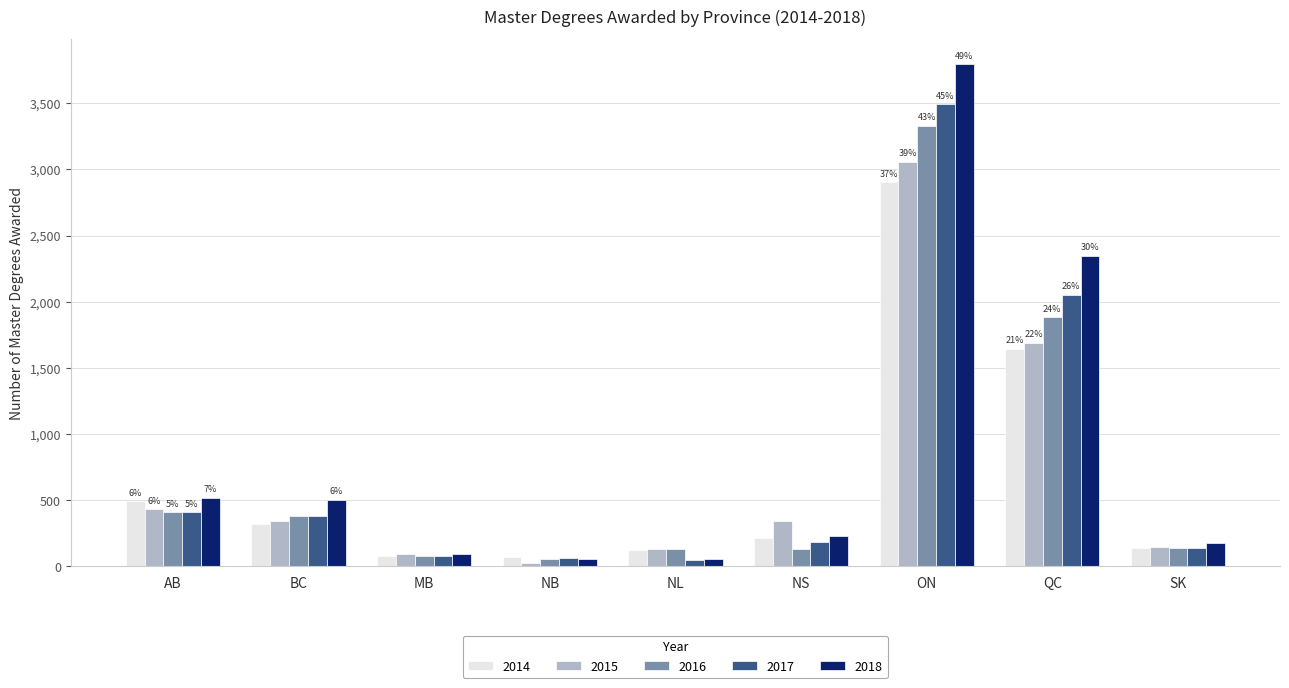

The value of 2018 at MB is 89. True or false?

True